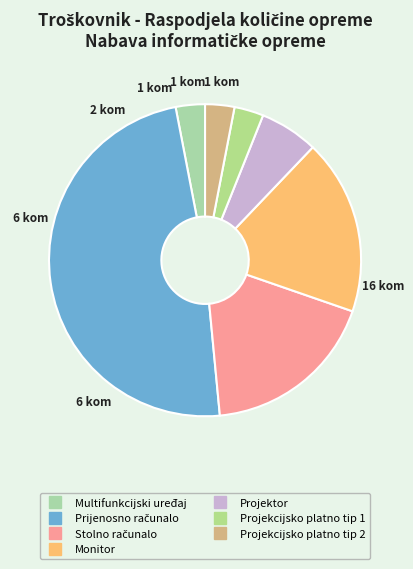

Is the sum of Stolno računalo and Projekcijsko platno tip 1 greater than half?

No